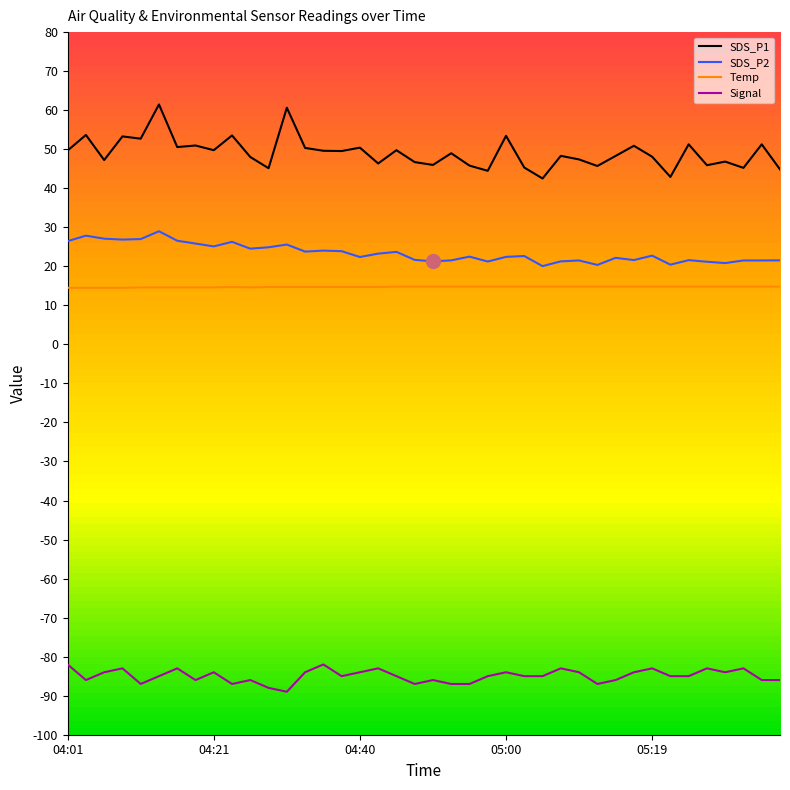

True or false: SDS_P2 and Signal cross at least once.

False